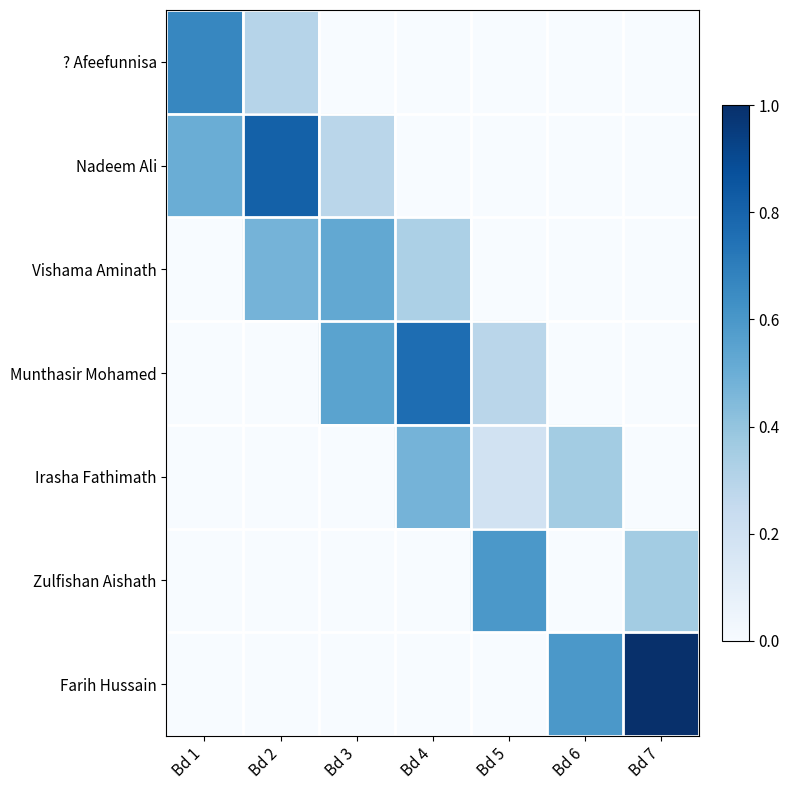

Which has a higher value, Bd 2 or Bd 4?

Bd 2